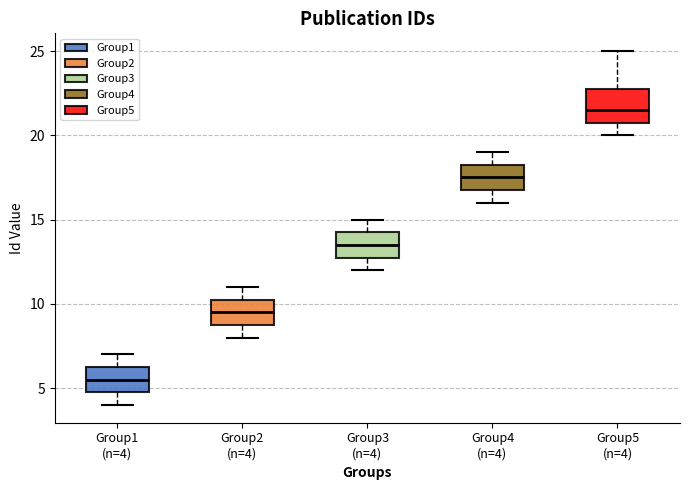

Reading left to right, read every box against the y-axis: the position of its median line, the range the box covers, and the ends of its whiskers. The values are not printed on the chart, so give them approximately, as read against the axis.

Group1 (n=4): median 5.5, box 5.0 to 6.5, whiskers 4.0 to 7.0
Group2 (n=4): median 9.5, box 9.0 to 10.5, whiskers 8.0 to 11.0
Group3 (n=4): median 13.5, box 13.0 to 14.5, whiskers 12.0 to 15.0
Group4 (n=4): median 17.5, box 17.0 to 18.5, whiskers 16.0 to 19.0
Group5 (n=4): median 21.5, box 21.0 to 23.0, whiskers 20.0 to 25.0